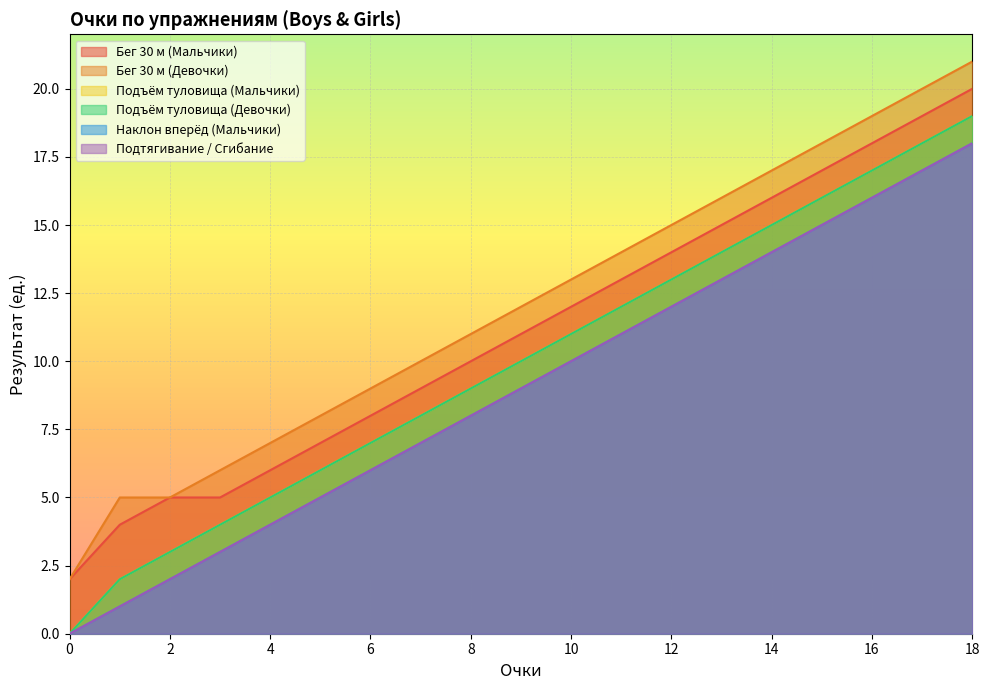

What is the difference between the maximum and second lowest values in the Подтягивание / Сгибание series?

17